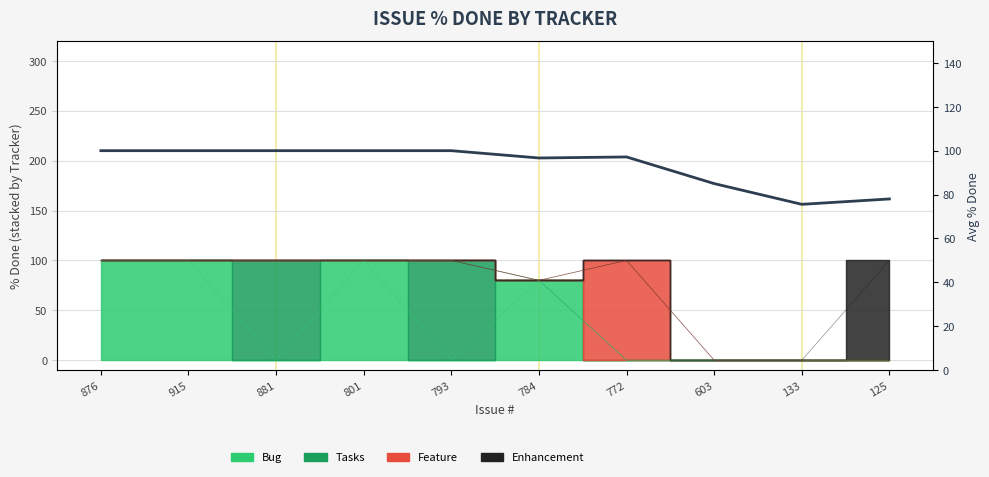

How many interior local valleys (lower than both neighbors) does the data have?

2